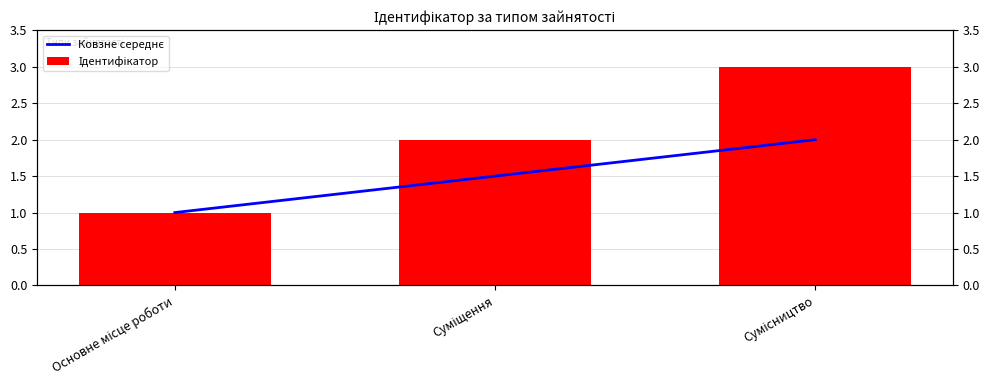

What is the label of the 1st bar from the left?

Основне місце роботи